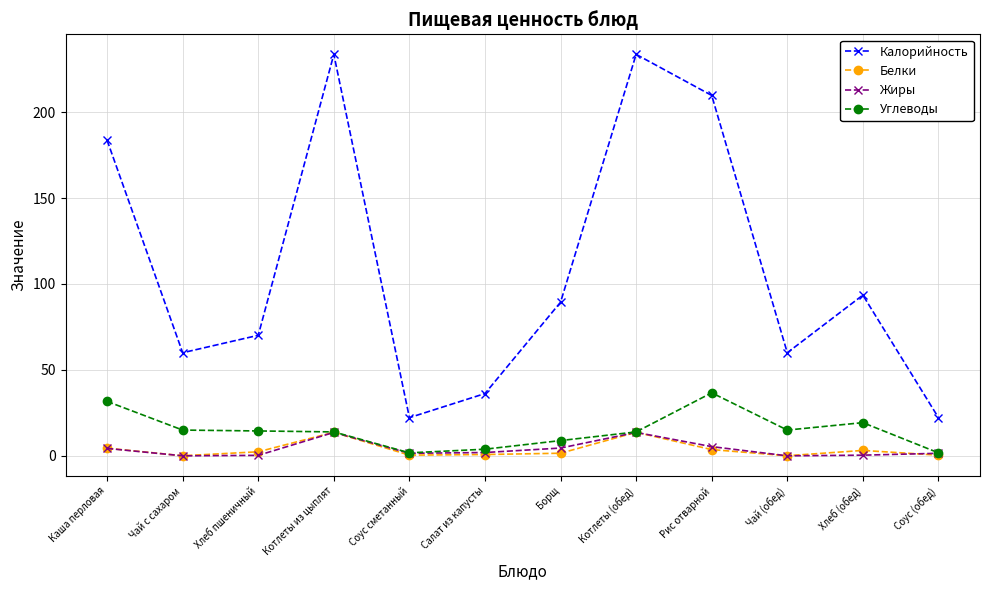

At which category does Калорийность reach its first local peak?

Котлеты из цыплят